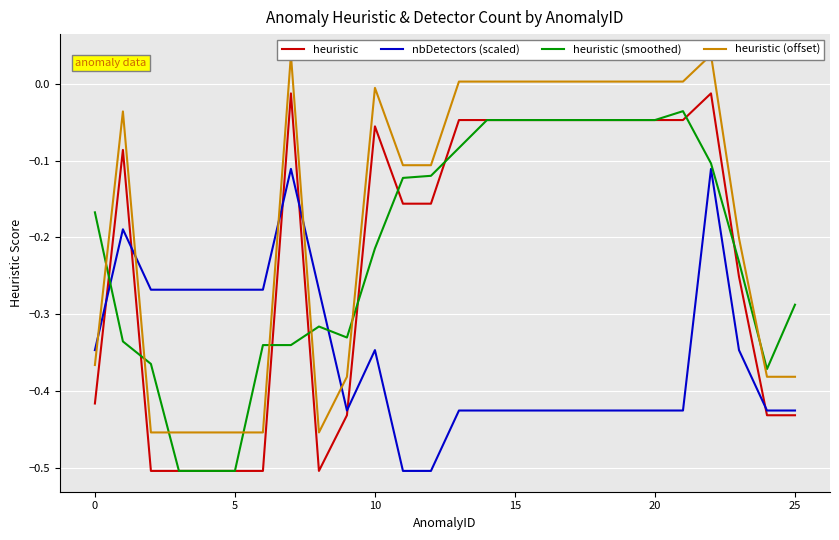

What is the lowest value of the nbDetectors (scaled) series?

-0.5